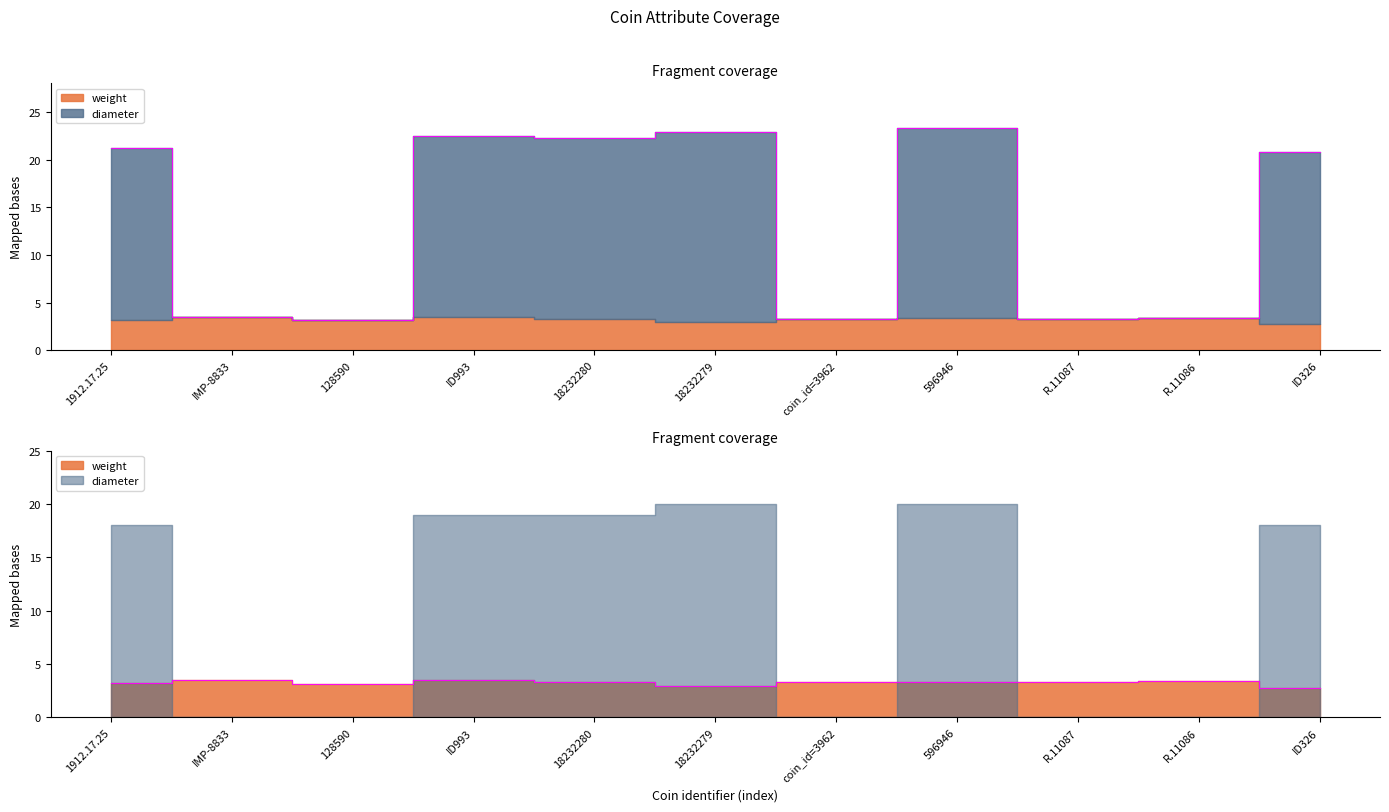

Rank the categories by value from lowest to highest.

ID326, 18232279, 128590, 1912.17.25, R.11087, coin_id=3962, 18232280, 596946, R.11086, ID993, IMP-8833